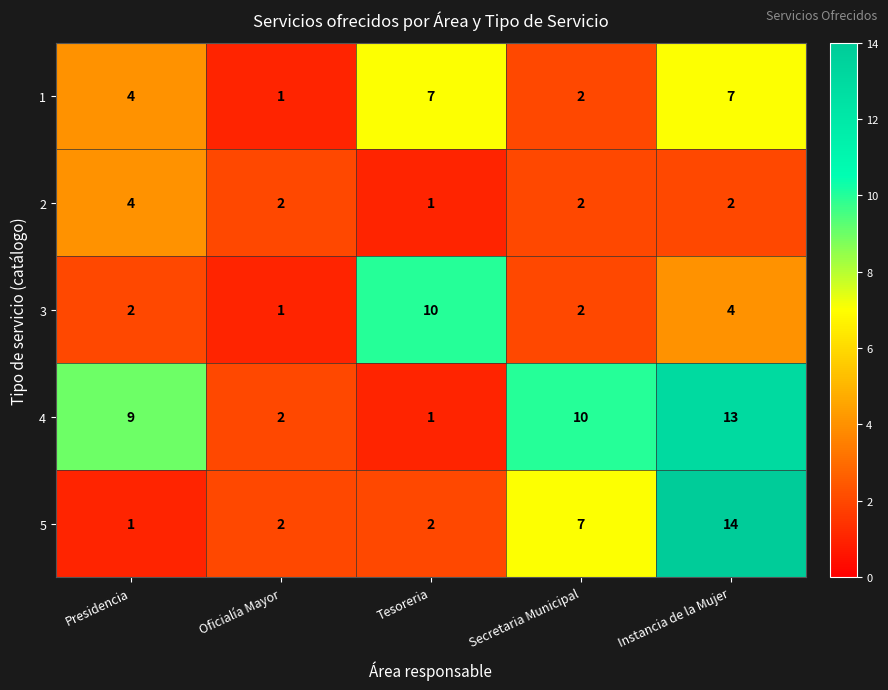

What is the average value of the 4 series?

7